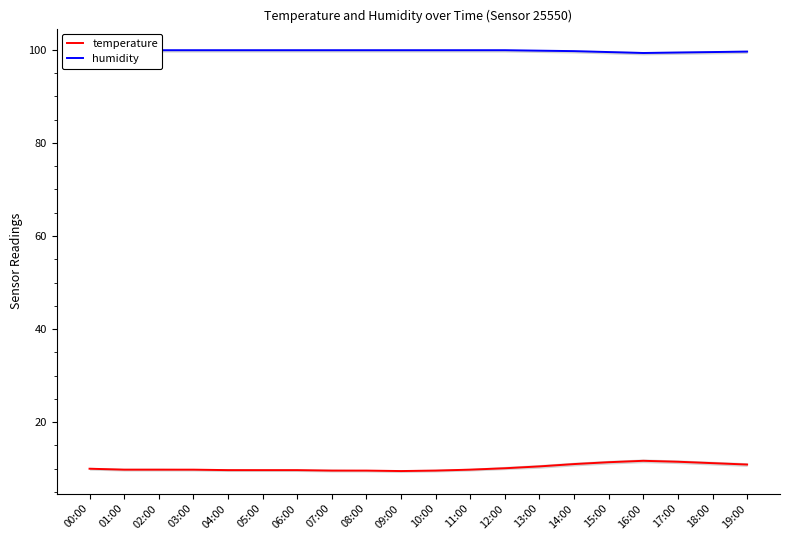

What position from the left is 17:00?

18